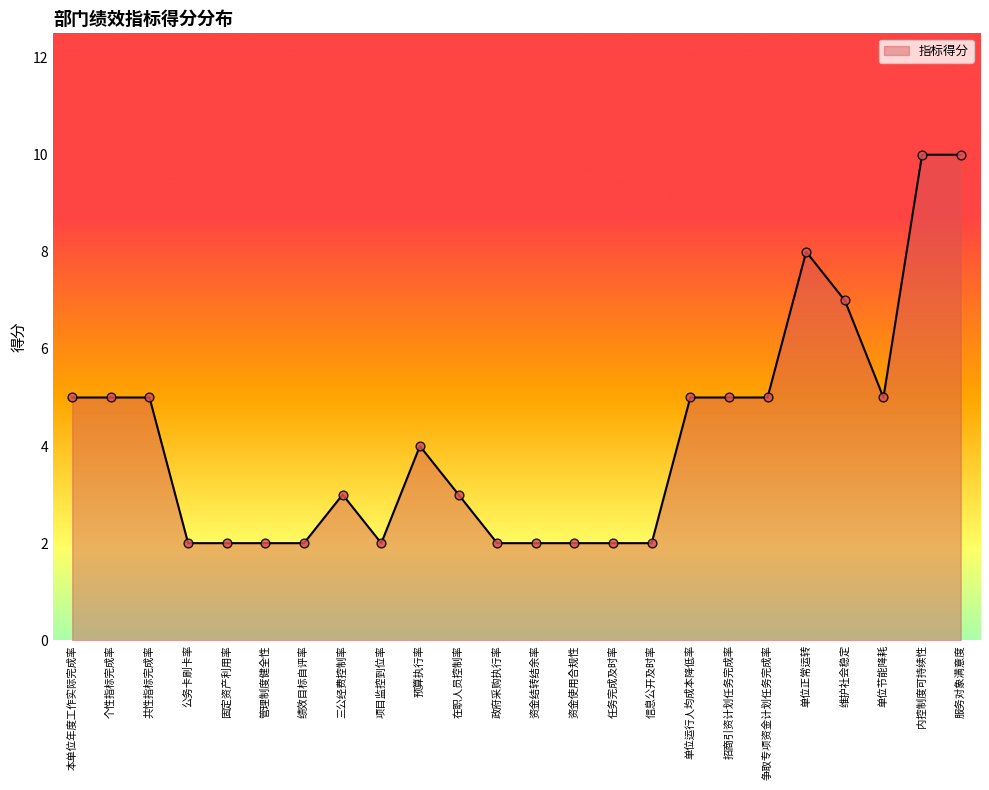

Which has a higher value, 服务对象满意度 or 单位节能降耗?

服务对象满意度